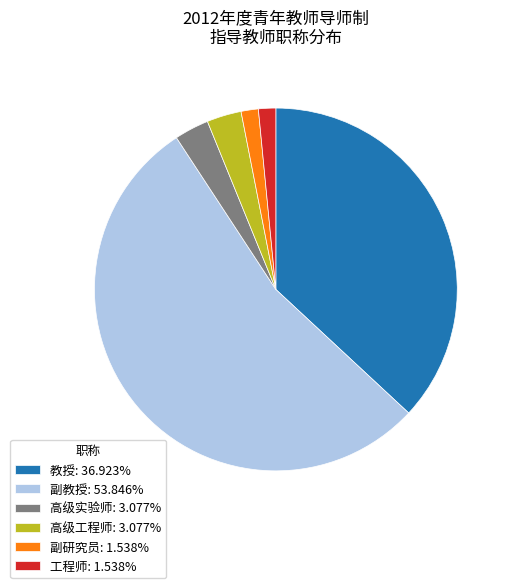

Is the sum of 高级工程师 and 副研究员 greater than half?

No